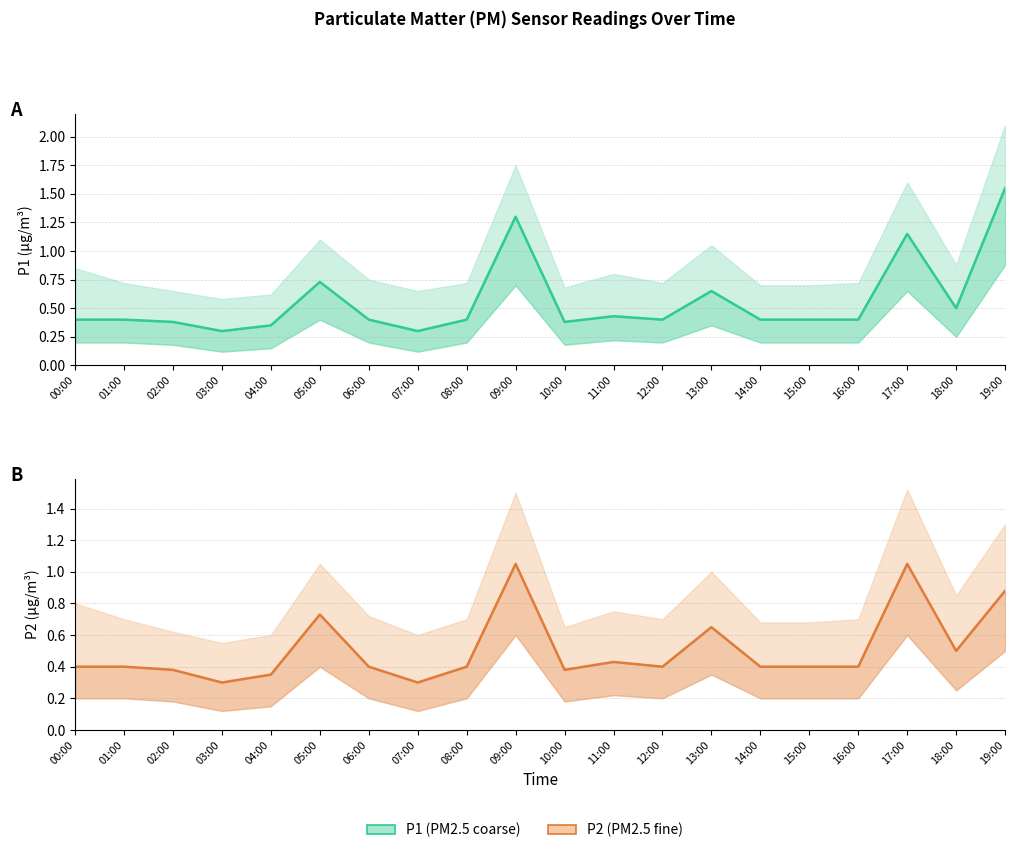

Is this an area chart (filled region under the line)?

No